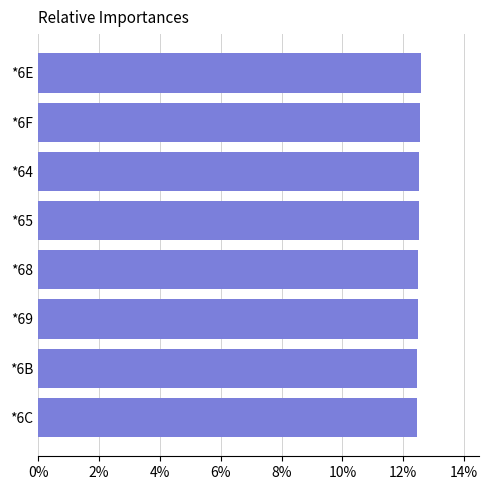

Does the chart contain any negative values?

No